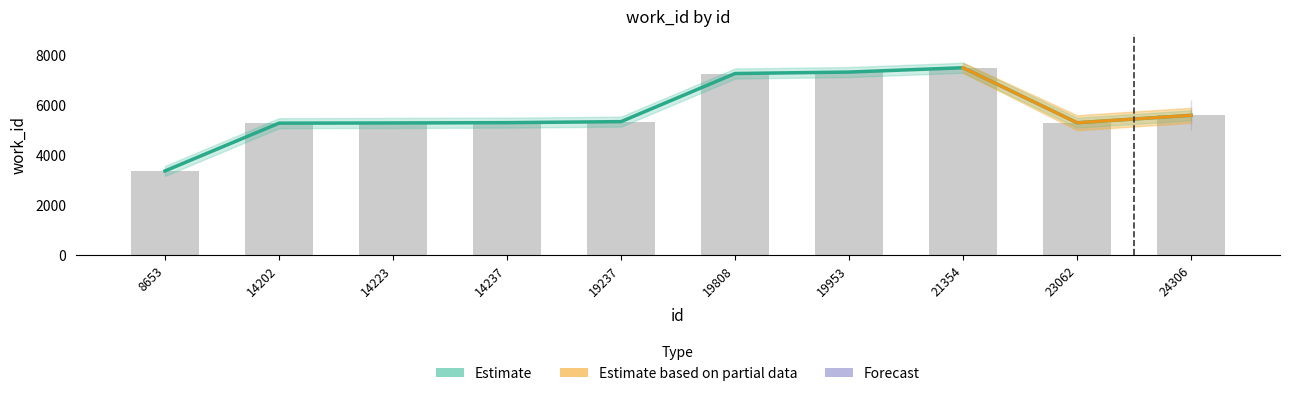

How many bars are there in total?

10